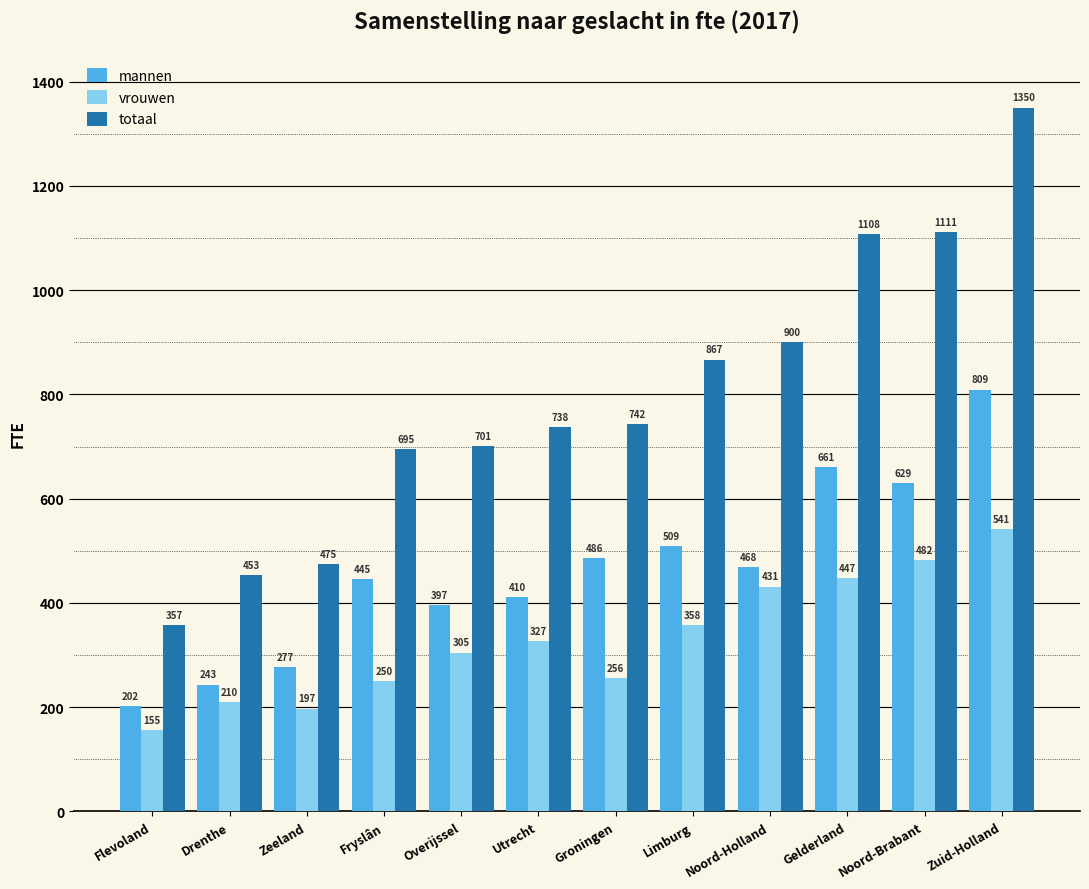

Where is mannen nearest to the value 505?

Limburg